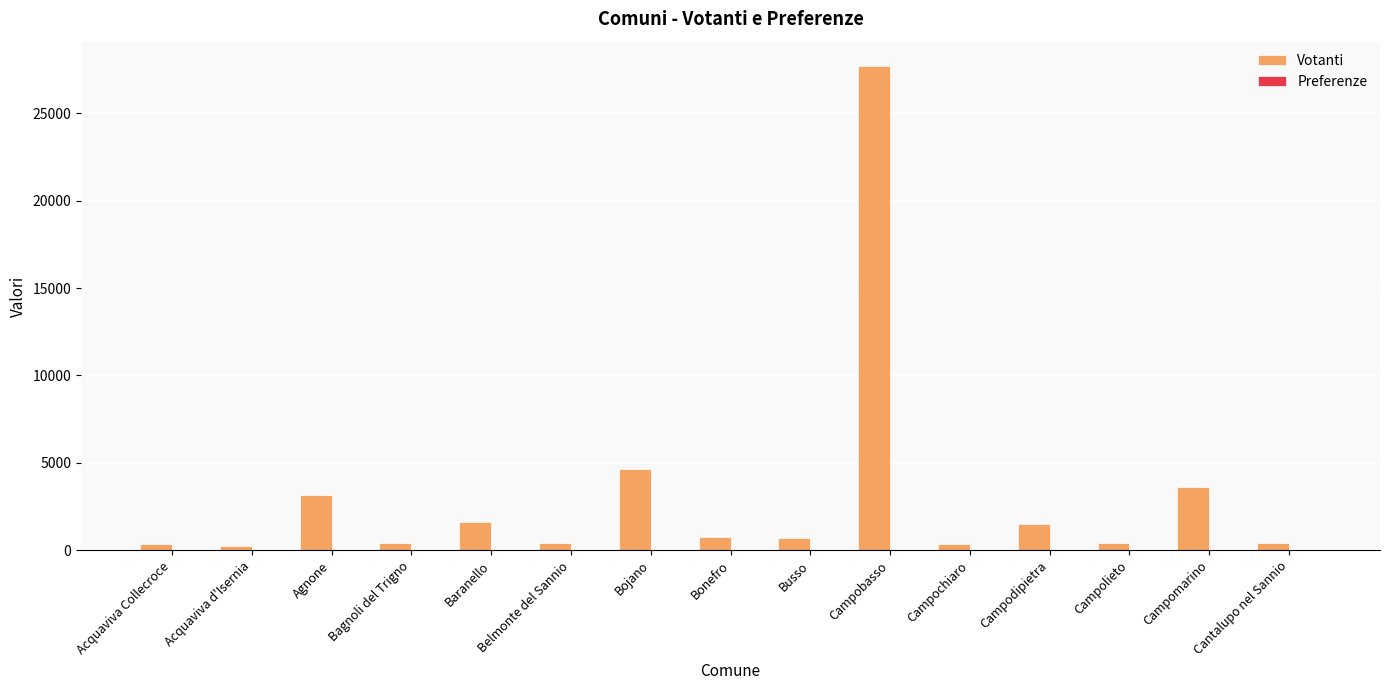

At which label is Votanti closest to 13990?

Bojano